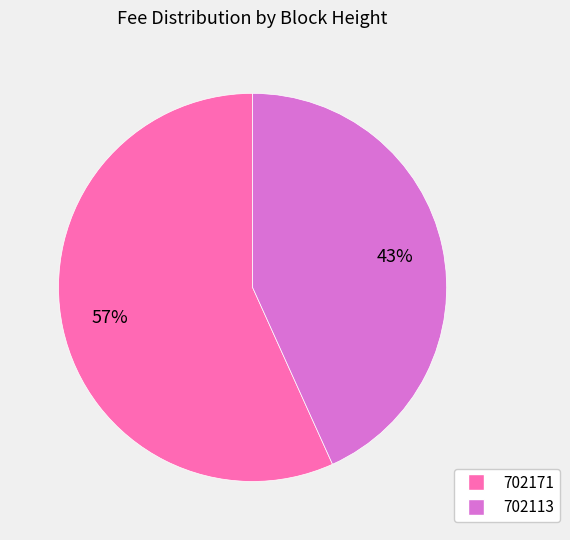

To the nearest percent, what percentage of the pie is 702113?

43%